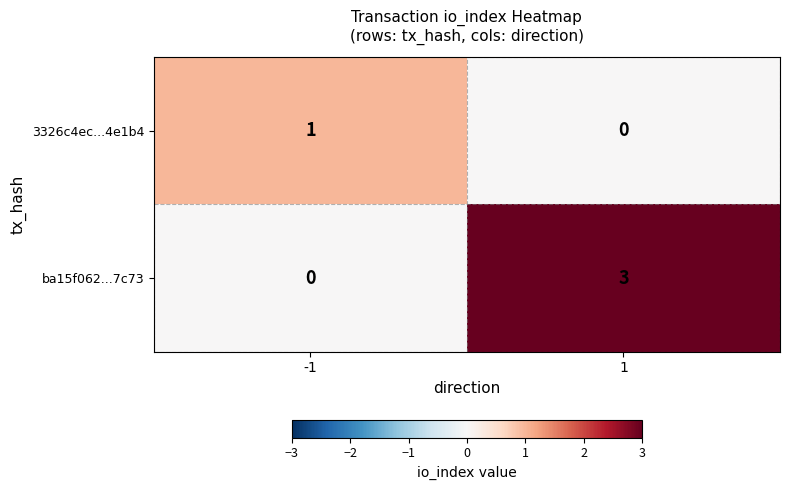

Count the number of data series in this chart.

2